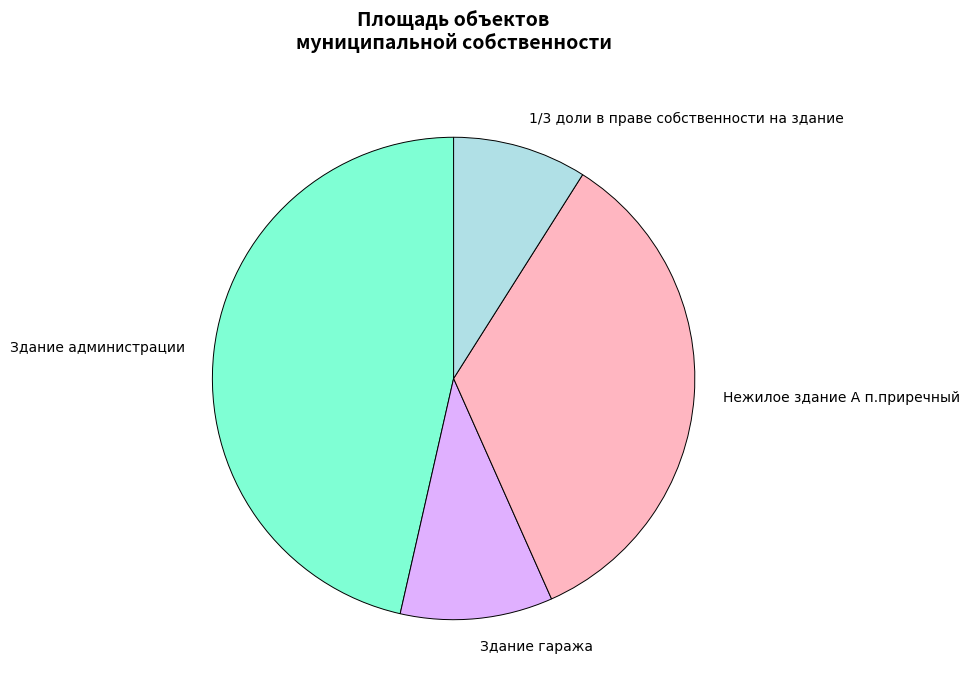

Which has a higher value, Здание администрации or Нежилое здание А п.приречный?

Здание администрации